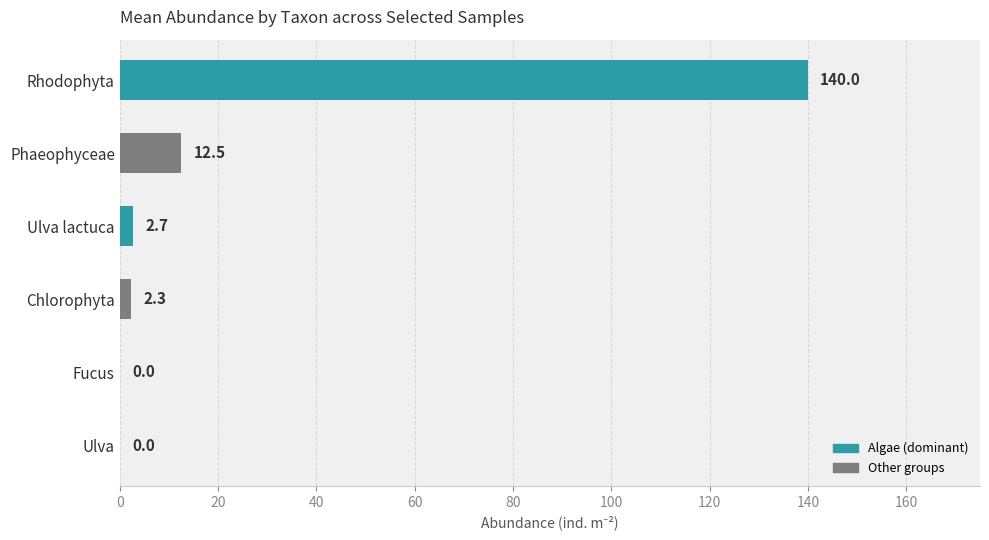

Reading bottom to top, list all the values displayed in this chart.

Ulva=0.0	Fucus=0.0	Chlorophyta=2.3	Ulva lactuca=2.7	Phaeophyceae=12.5	Rhodophyta=140.0